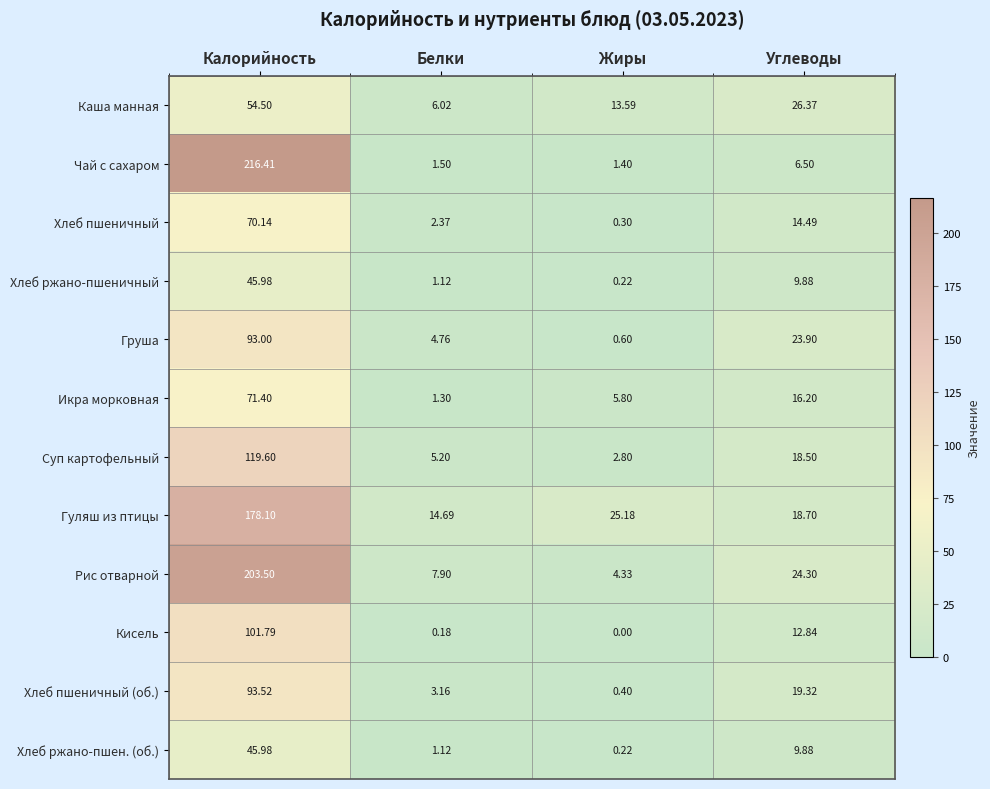

Where does the Кисель series first go above 12?

Калорийность